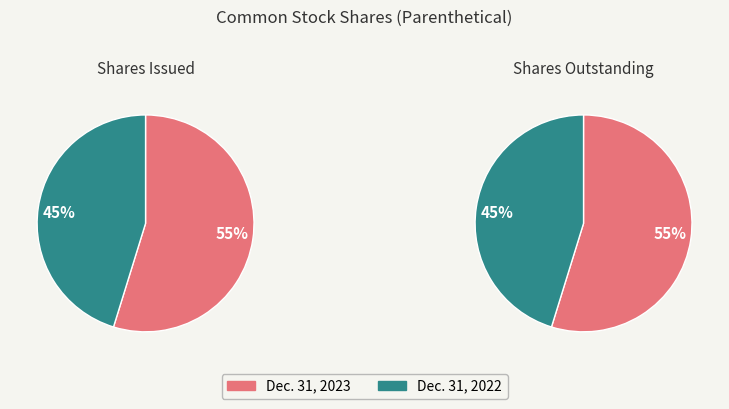

Which series changed the most between Dec. 31, 2023 and Dec. 31, 2022?

Common stock, shares issued